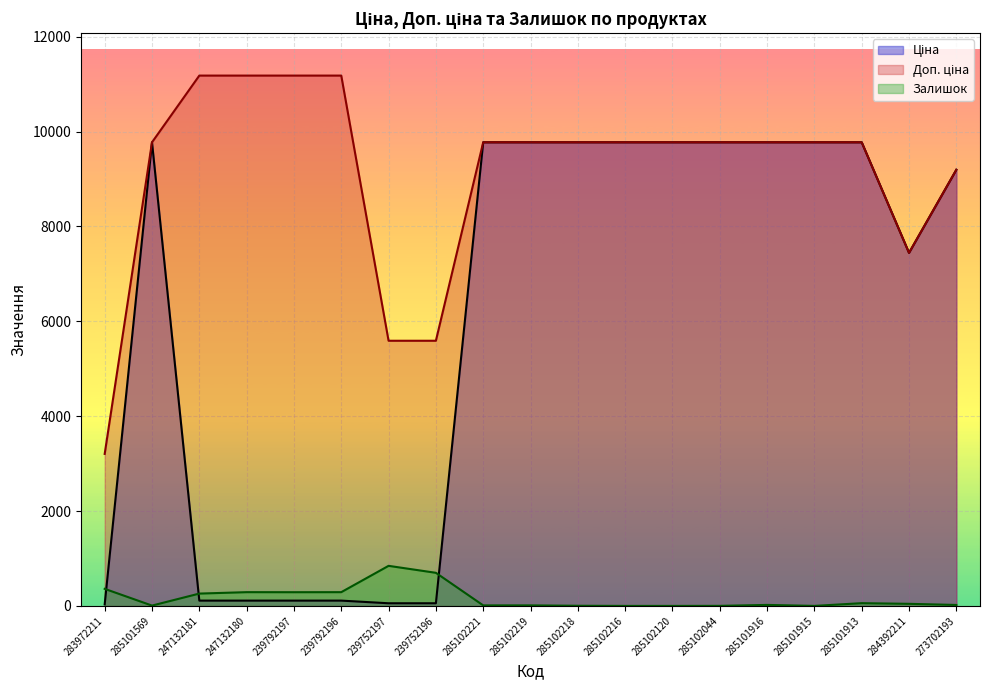

Which series has the largest total across all categories?

Доп. ціна